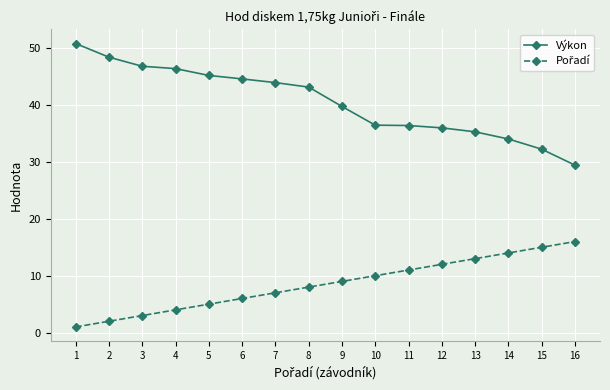

Is it true that Výkon equals 36.0 at 12?

True